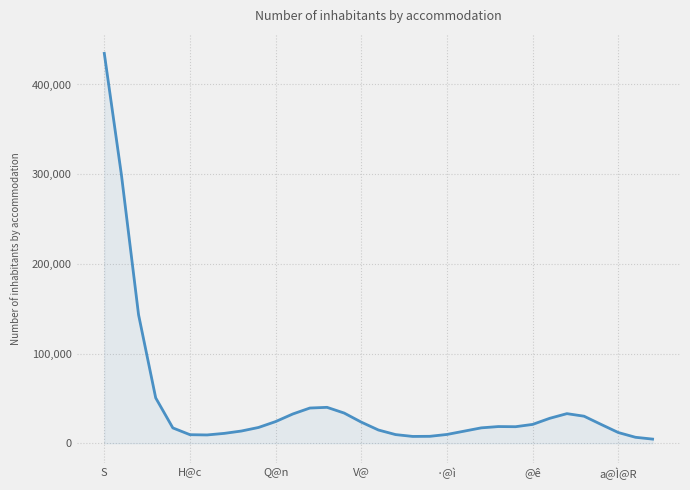

What is the difference between the maximum and minimum values?

430146